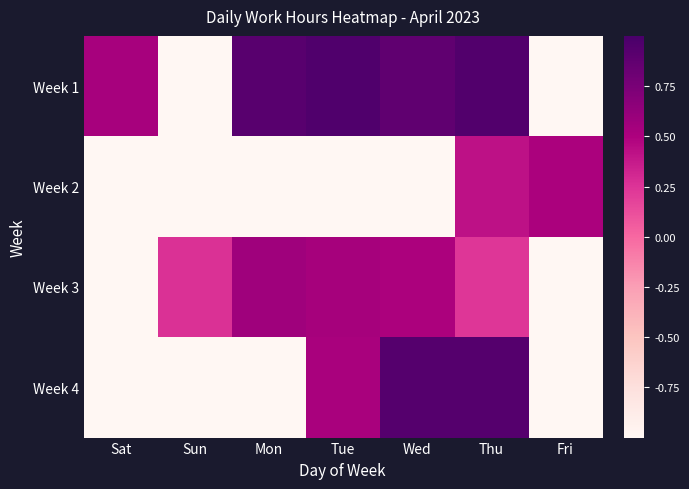

At which category does the chart reach its minimum across all series?

Sun